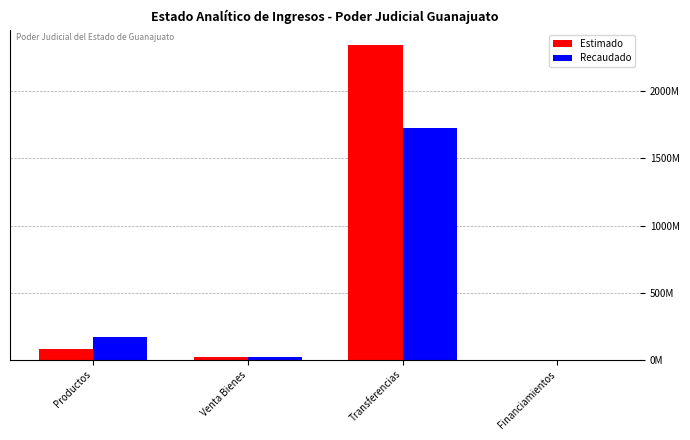

What position from the left is Venta Bienes?

2